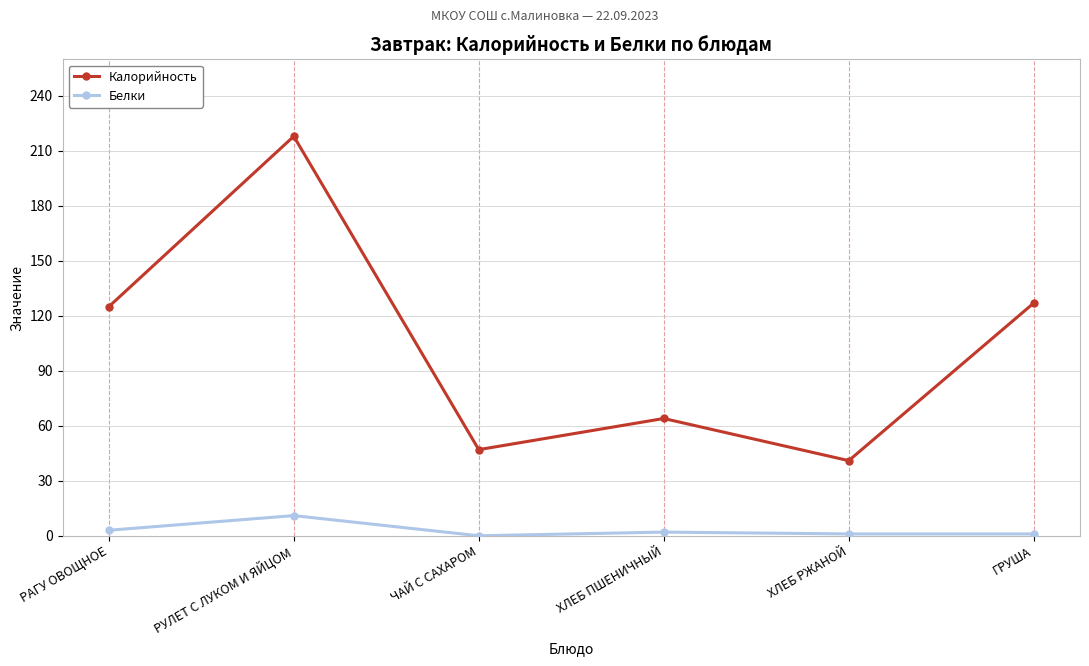

Which series has the largest total across all categories?

Калорийность